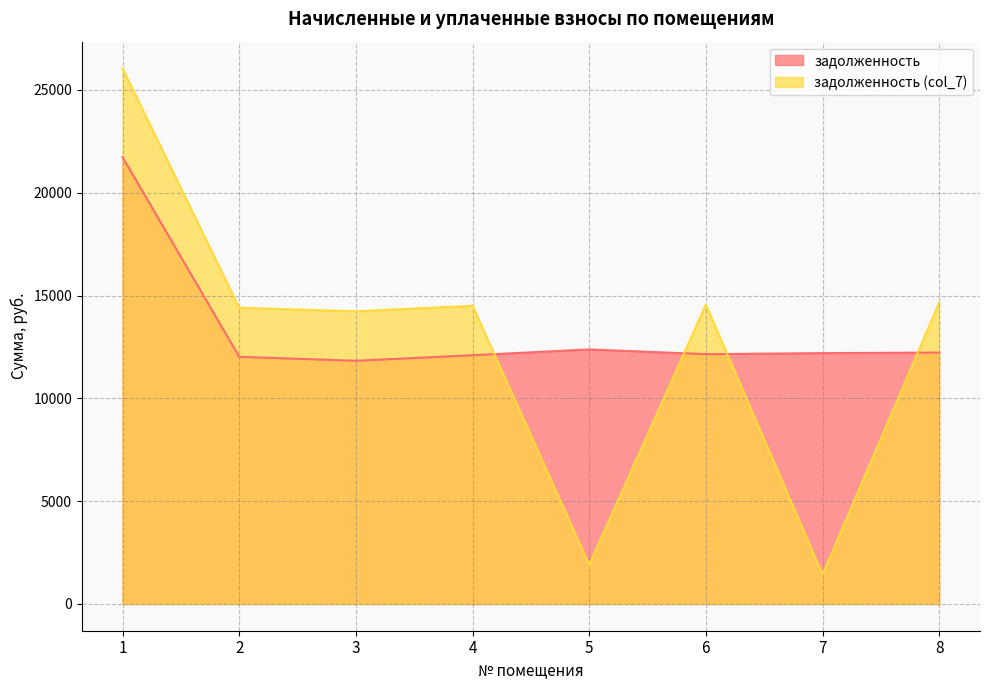

At how many categories does at least one series exceed 23938?

1